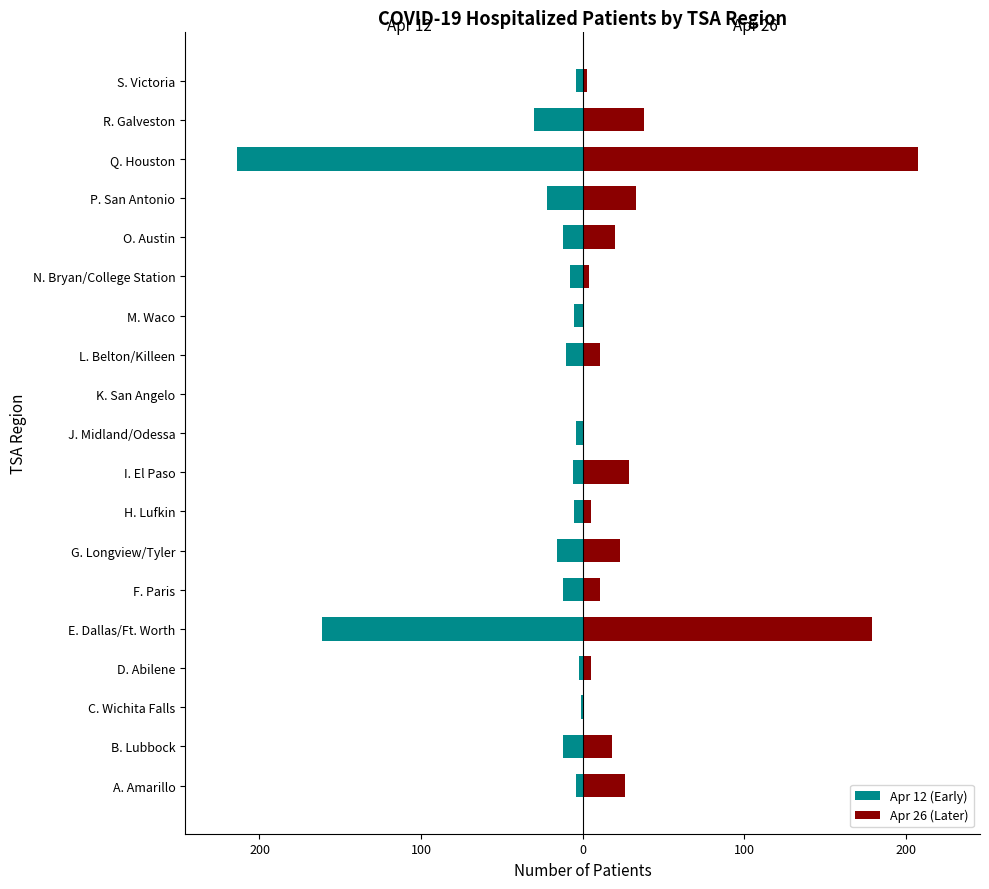

Is the value of Apr 12 (Early) at H. Lufkin greater than the value of Apr 26 (Later) at R. Galveston?

No